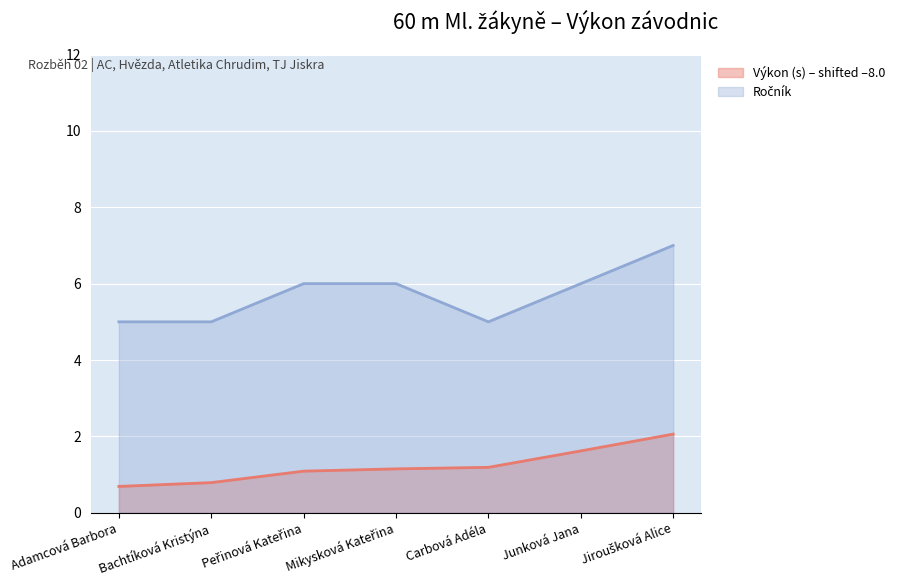

Between Jiroušková Alice and Adamcová Barbora, which is larger?

Jiroušková Alice